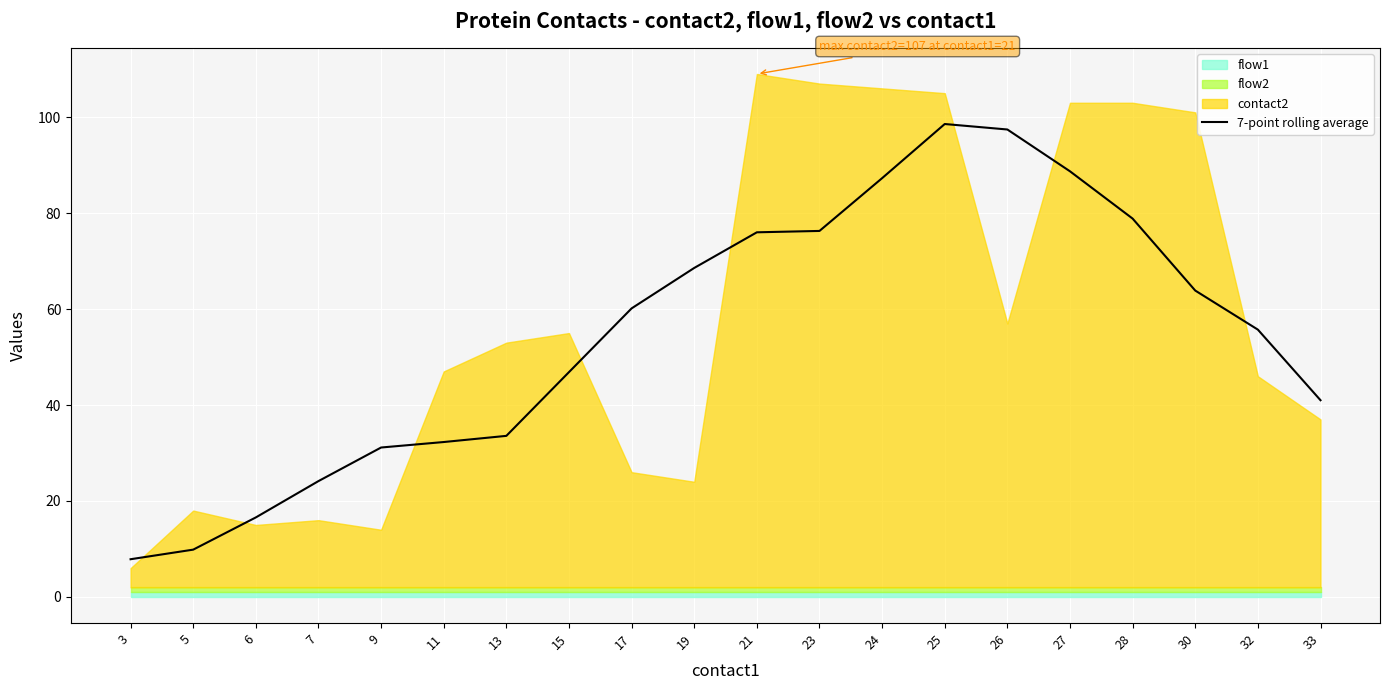

What is the minimum value for 7-point rolling average?

7.9